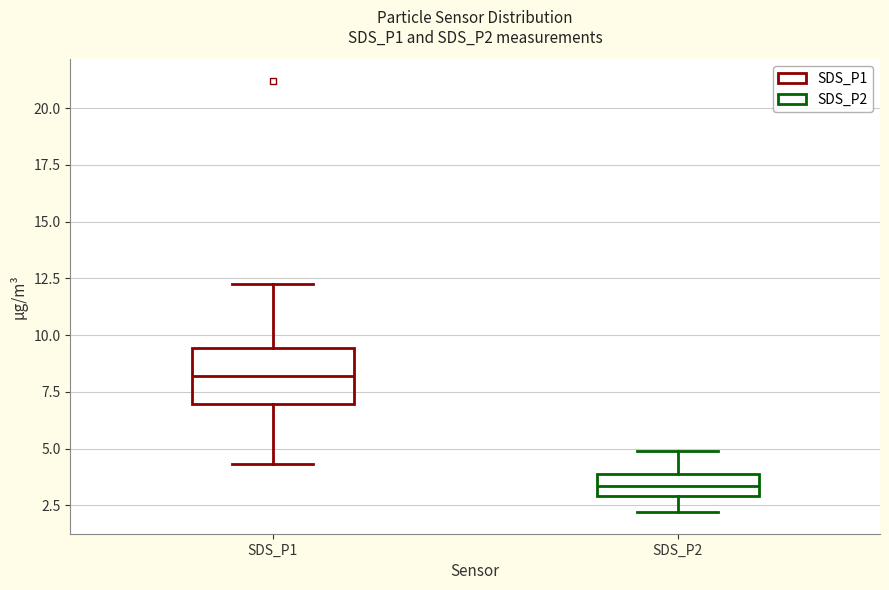

Reading left to right, transcribe this box plot: for each box, give where its median line is, the range the box spans, and where its two whiskers end, as read against the y-axis. The values are not printed on the chart, so give them approximately, as read against the axis.

SDS_P1: median 8.0, box 7.0 to 9.5, whiskers 4.5 to 12.5
SDS_P2: median 3.5, box 3.0 to 4.0, whiskers 2.0 to 5.0